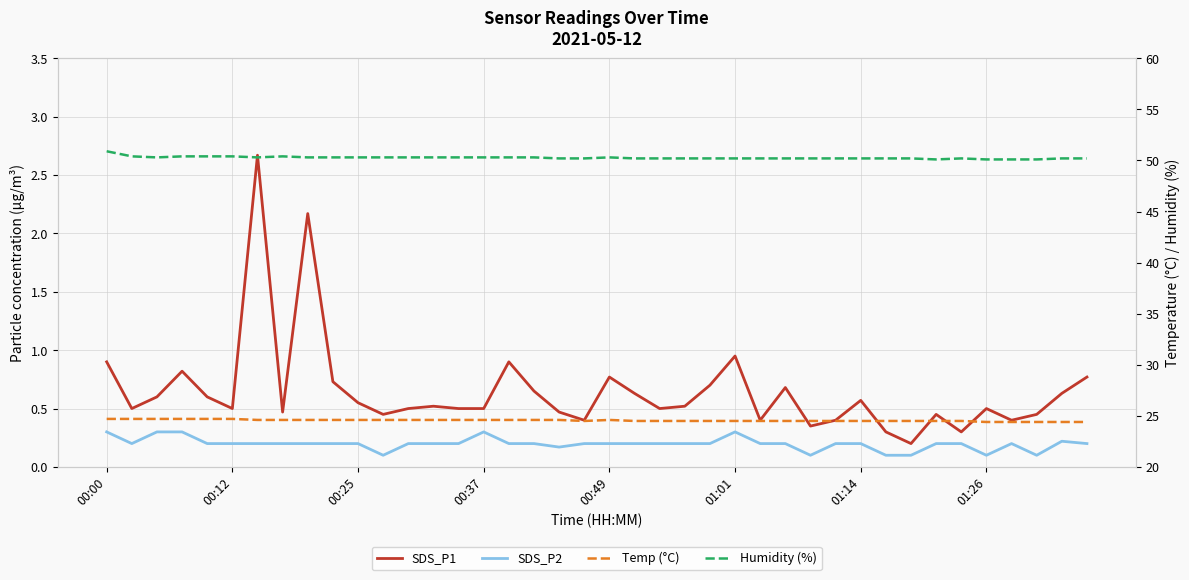

What is the average value of the Temp (°C) series?

24.6